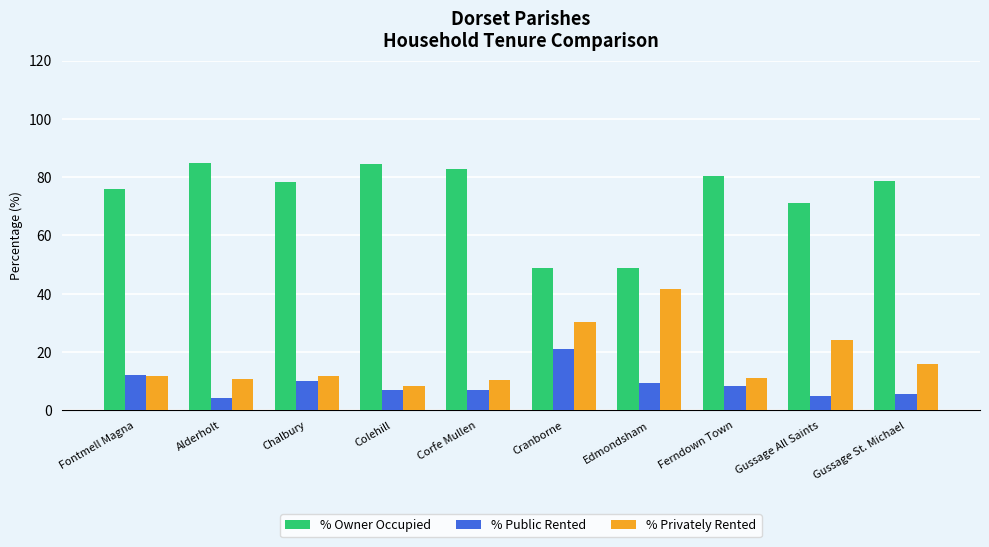

What value does the % Public Rented series have at Gussage St. Michael?

5.6